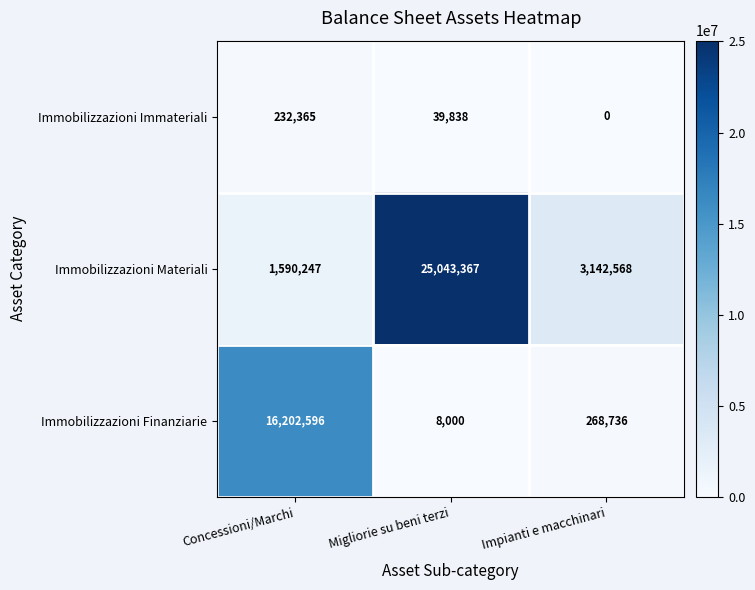

Which category has the lowest value in the Immobilizzazioni Finanziarie series?

Migliorie su beni terzi